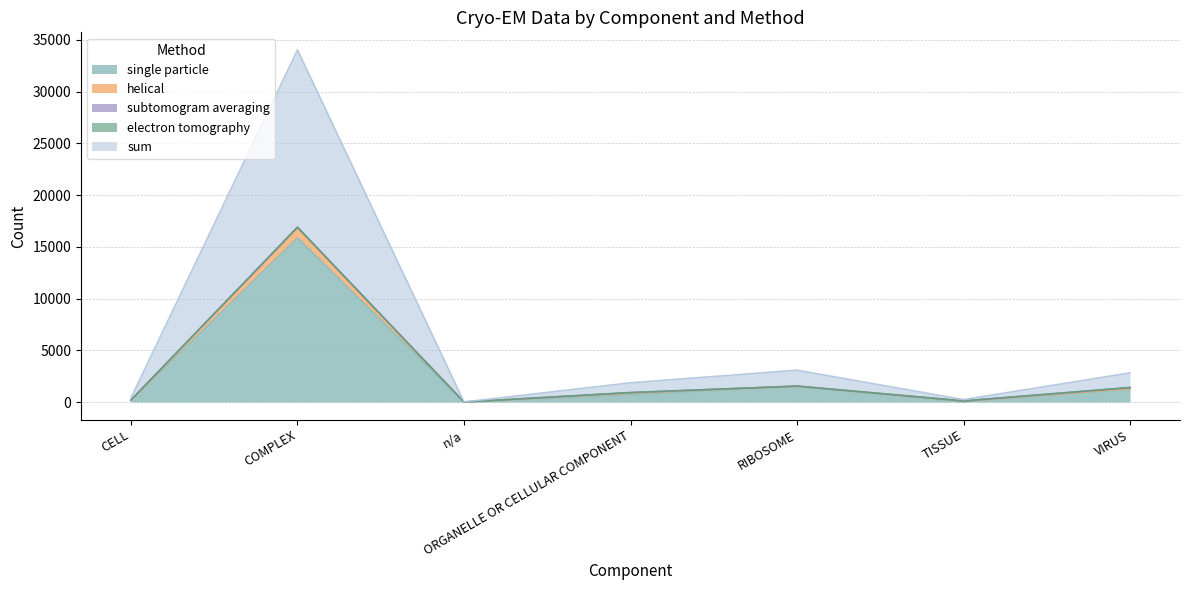

What is the label of the 4th point from the right?

ORGANELLE OR CELLULAR COMPONENT